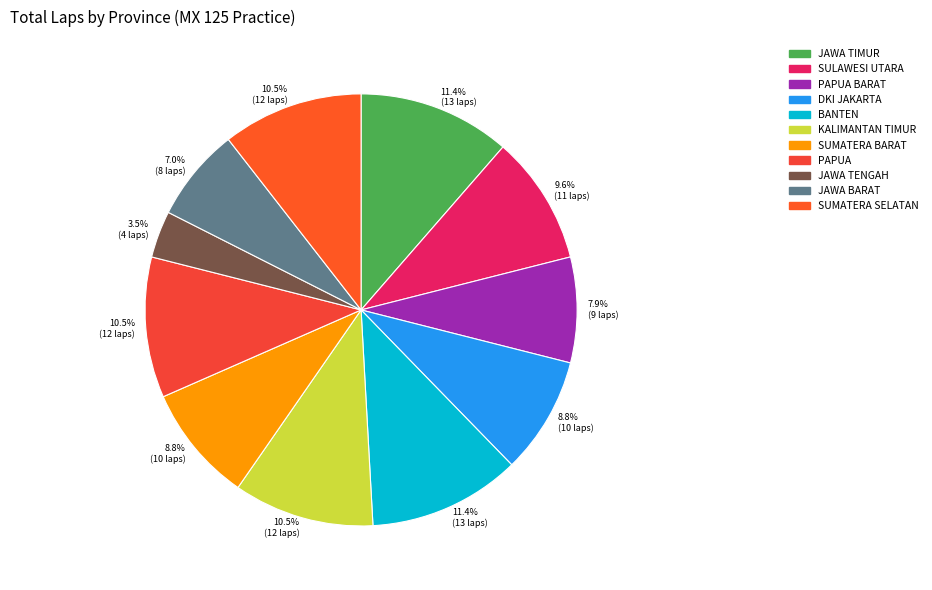

To the nearest percent, what is the difference between the largest and smallest slice percentages?

8%